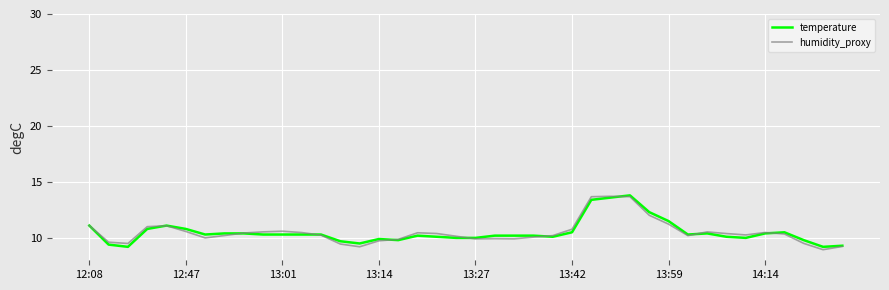

What is the smallest value displayed?

8.9